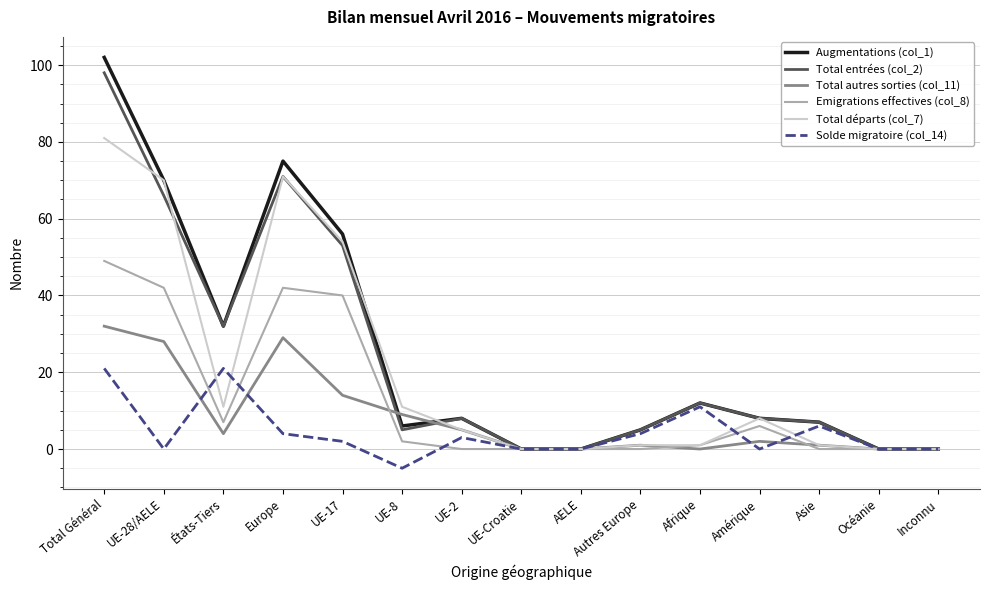

What is the sum of all Solde migratoire (col_14) values?

67